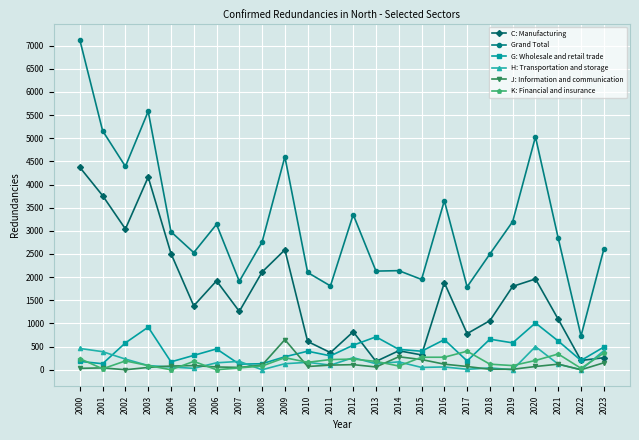

What is the sum of the Grand Total values at 2020 and 2022?

5760